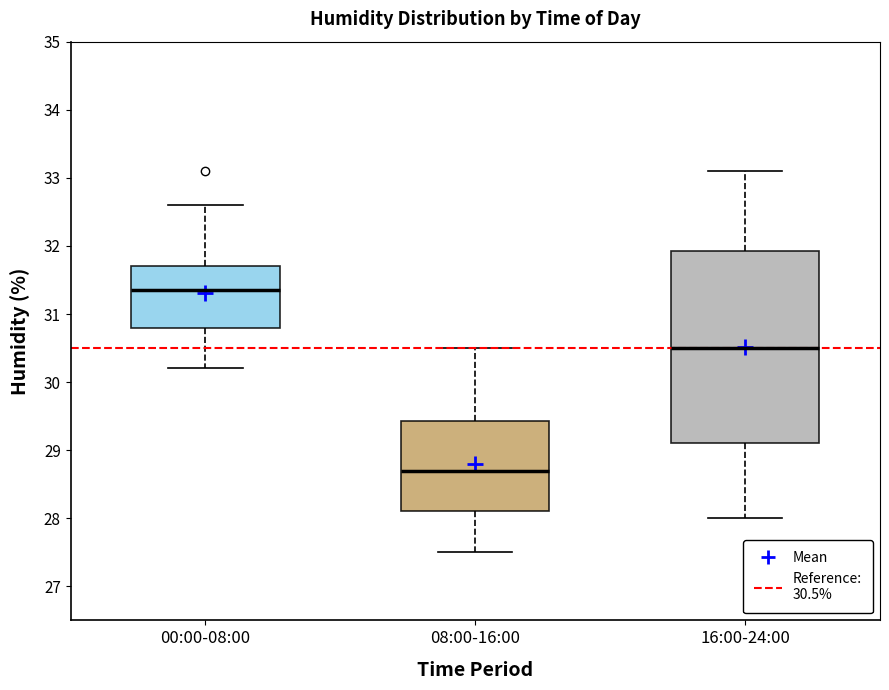

Which box has the lowest median line?

08:00-16:00